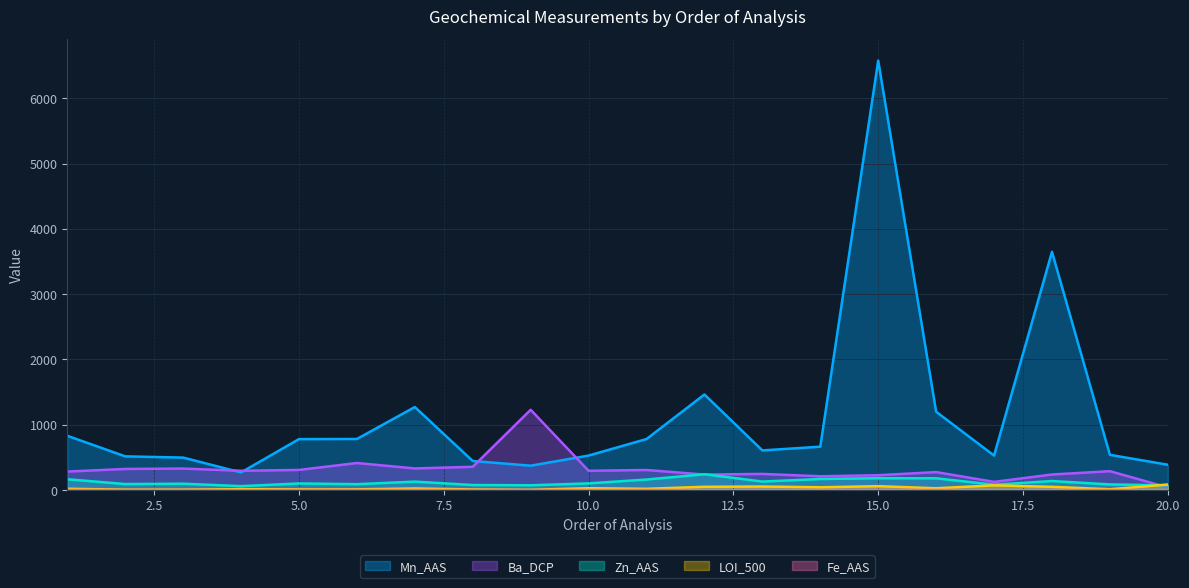

At which category does Ba_DCP reach its first local peak?

3